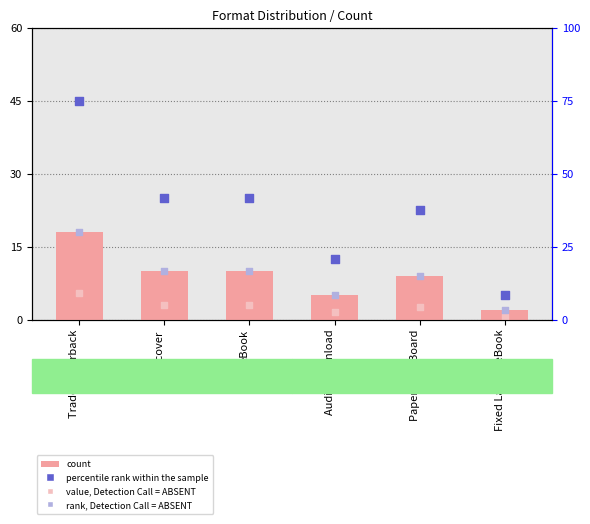

What are all the series names shown in the legend?

count, value, Detection Call = ABSENT, percentile rank within the sample, rank, Detection Call = ABSENT